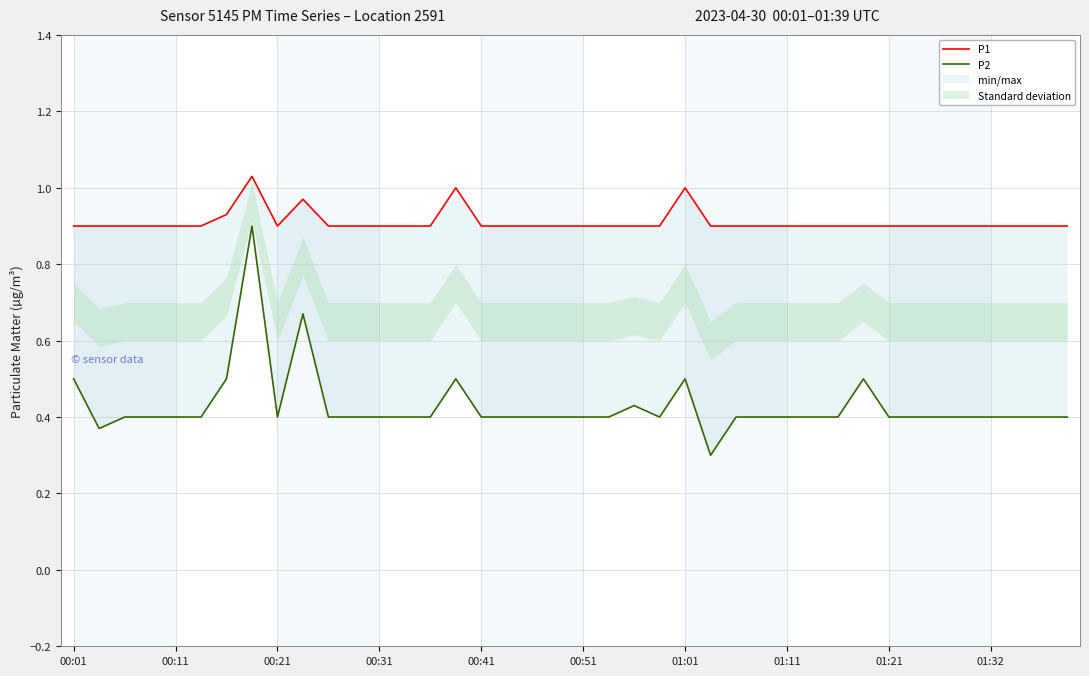

What is the minimum value for P2?

0.3